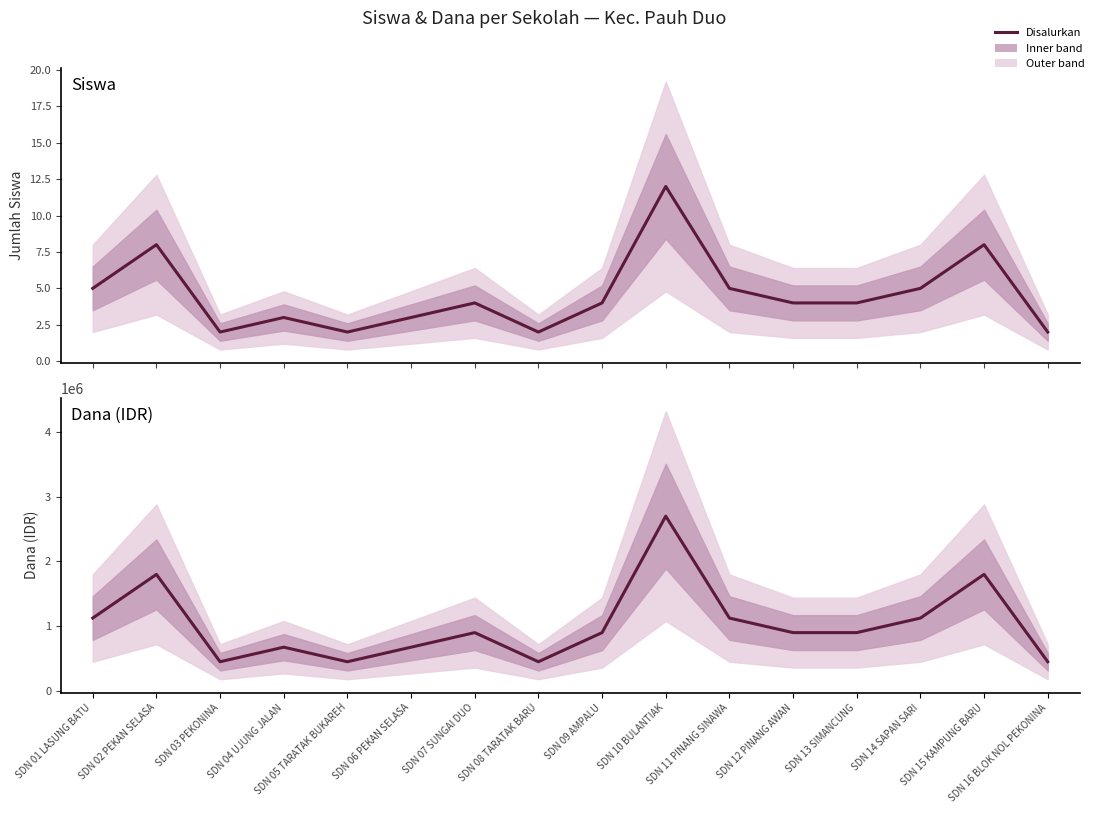

True or false: Siswa Disalurkan has more than 2 points higher than both neighbors.

True